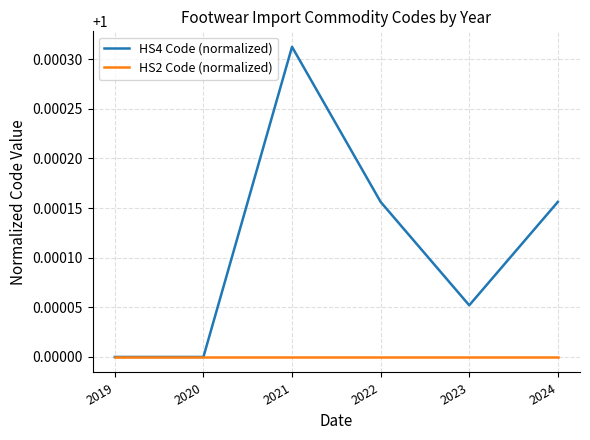

True or false: HS2 Code (normalized) has a value of 0.7 at 2019.

False